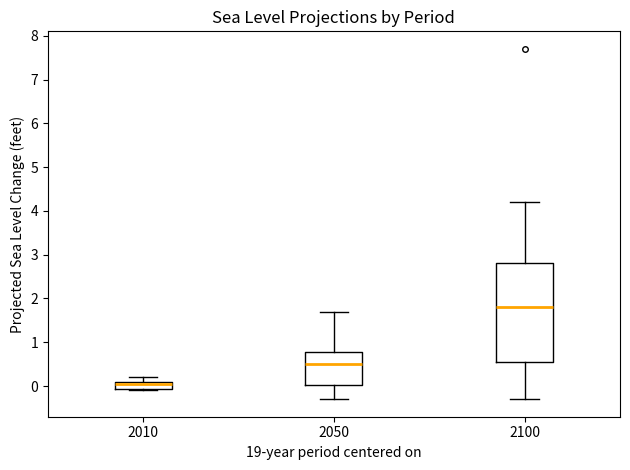

Where does the median line of the box at x = 2050 sit on the y-axis? The values are not printed on the chart, so give them approximately, as read against the axis.

0.5